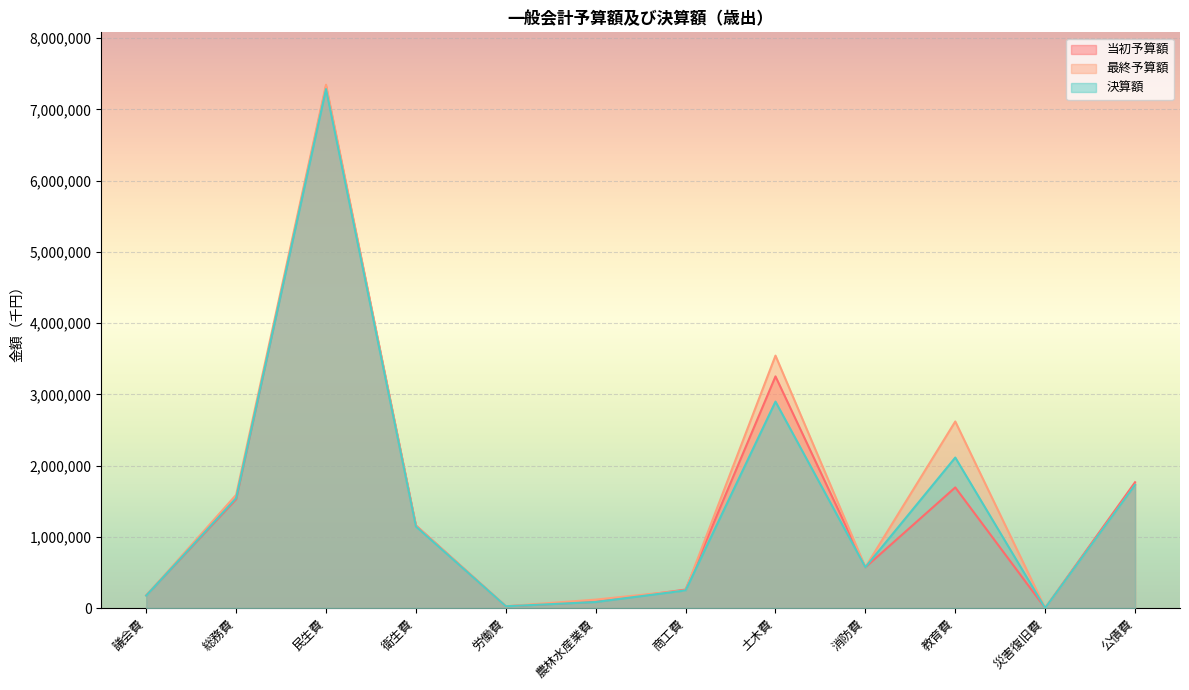

What is the label of the 2nd point from the left?

総務費